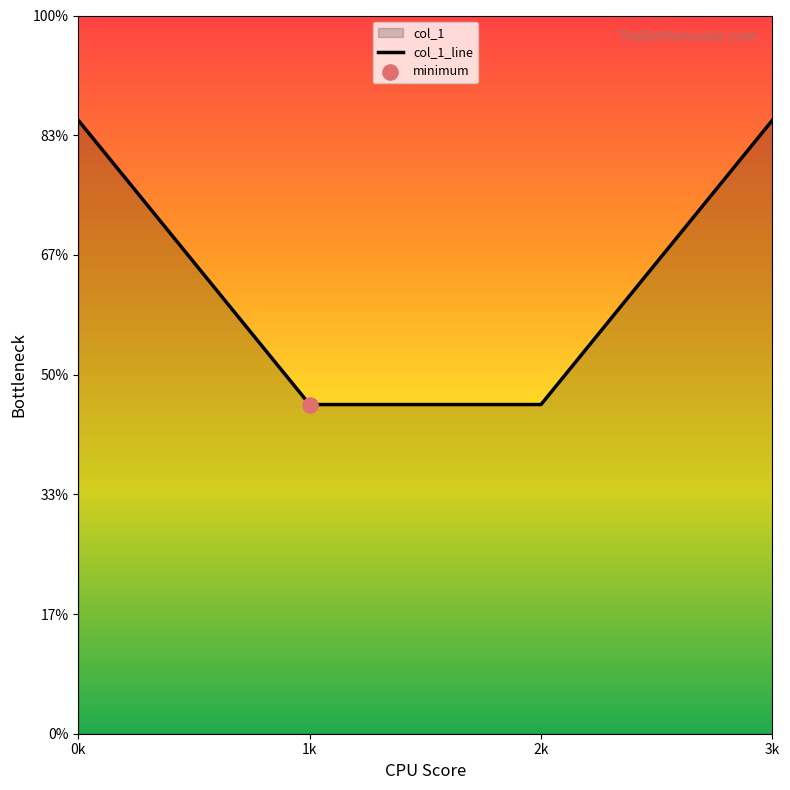

Which has a higher value, 0k or 3k?

0k